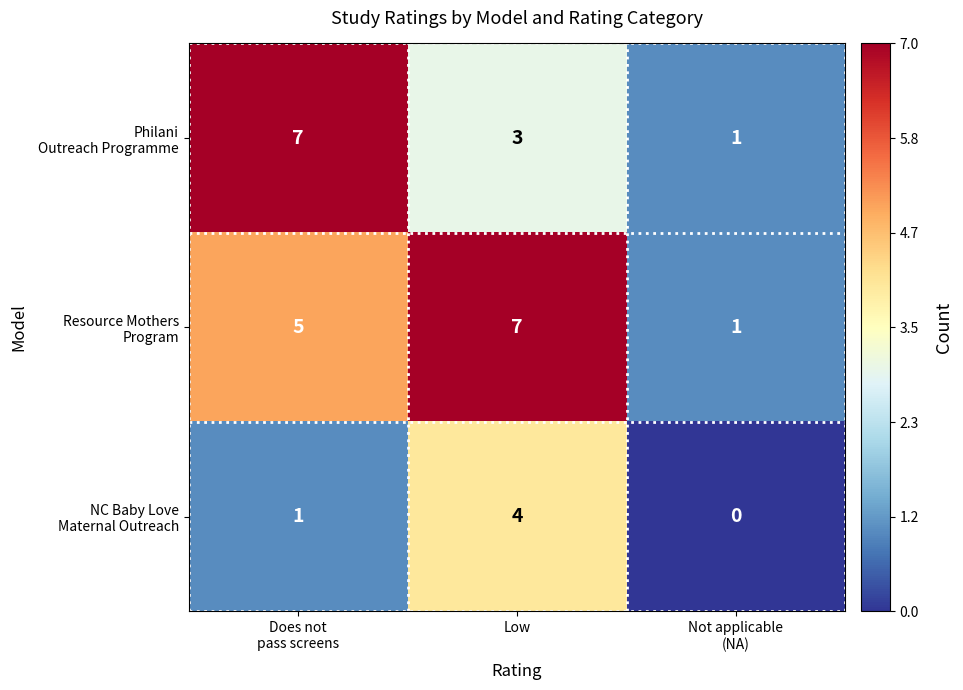

What is the difference between the highest and lowest values at Low?

4